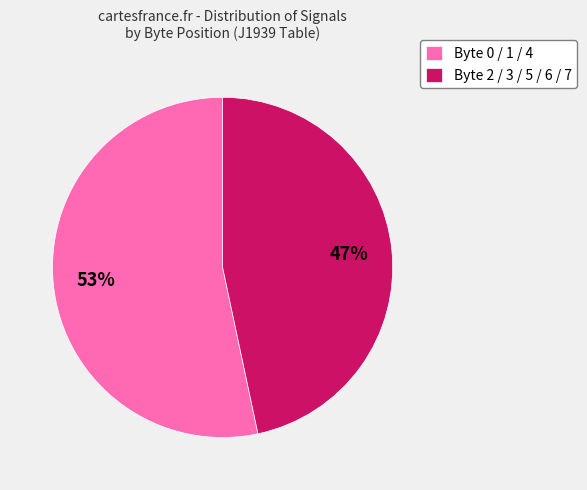

Is it true that Byte 2 / 3 / 5 / 6 / 7 is 59% of the pie?

False